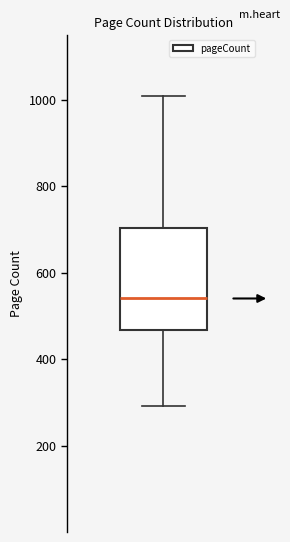

Read this box plot against the y-axis: the position of the median line, the range covered by the box, and the ends of both whiskers. The values are not printed on the chart, so give them approximately, as read against the axis.

median 540, box 460 to 700, whiskers 300 to 1000